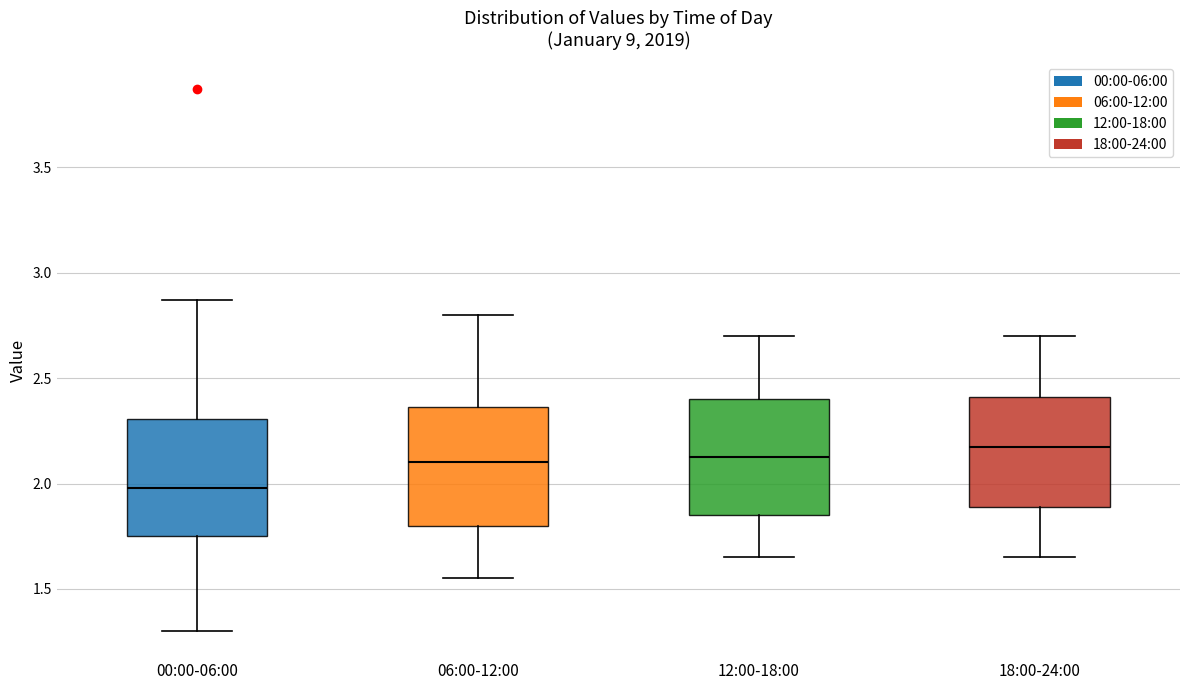

Which box's median line is the lowest?

00:00-06:00